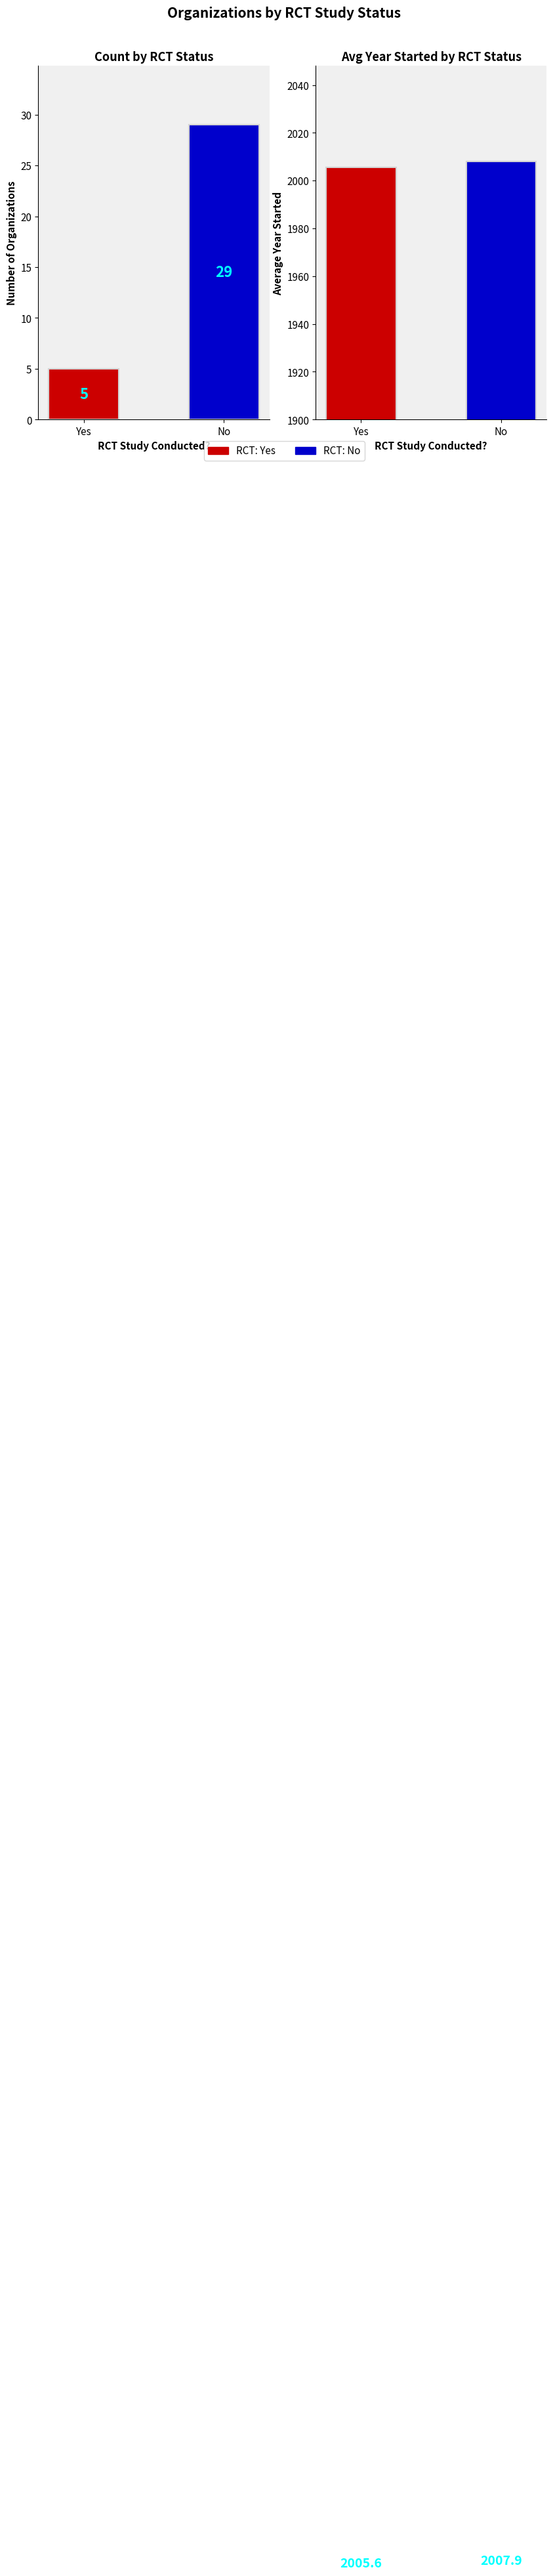

Which has a higher value, No or Yes?

No